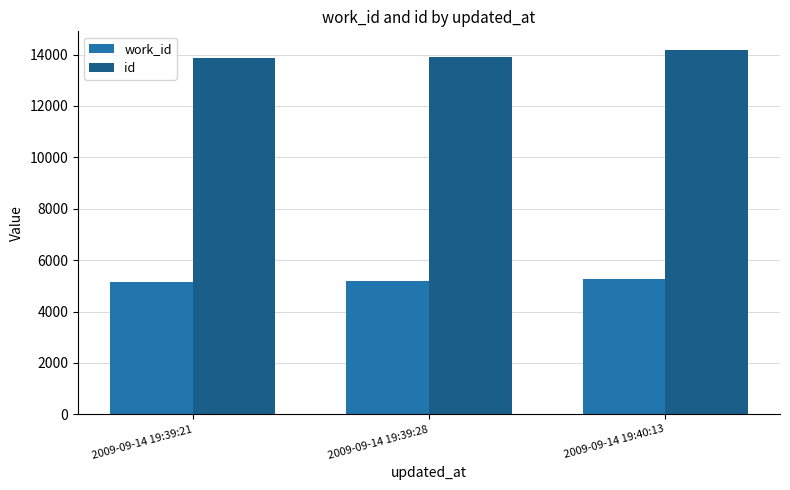

The value of work_id at 2009-09-14 19:39:28 is 5172. True or false?

True